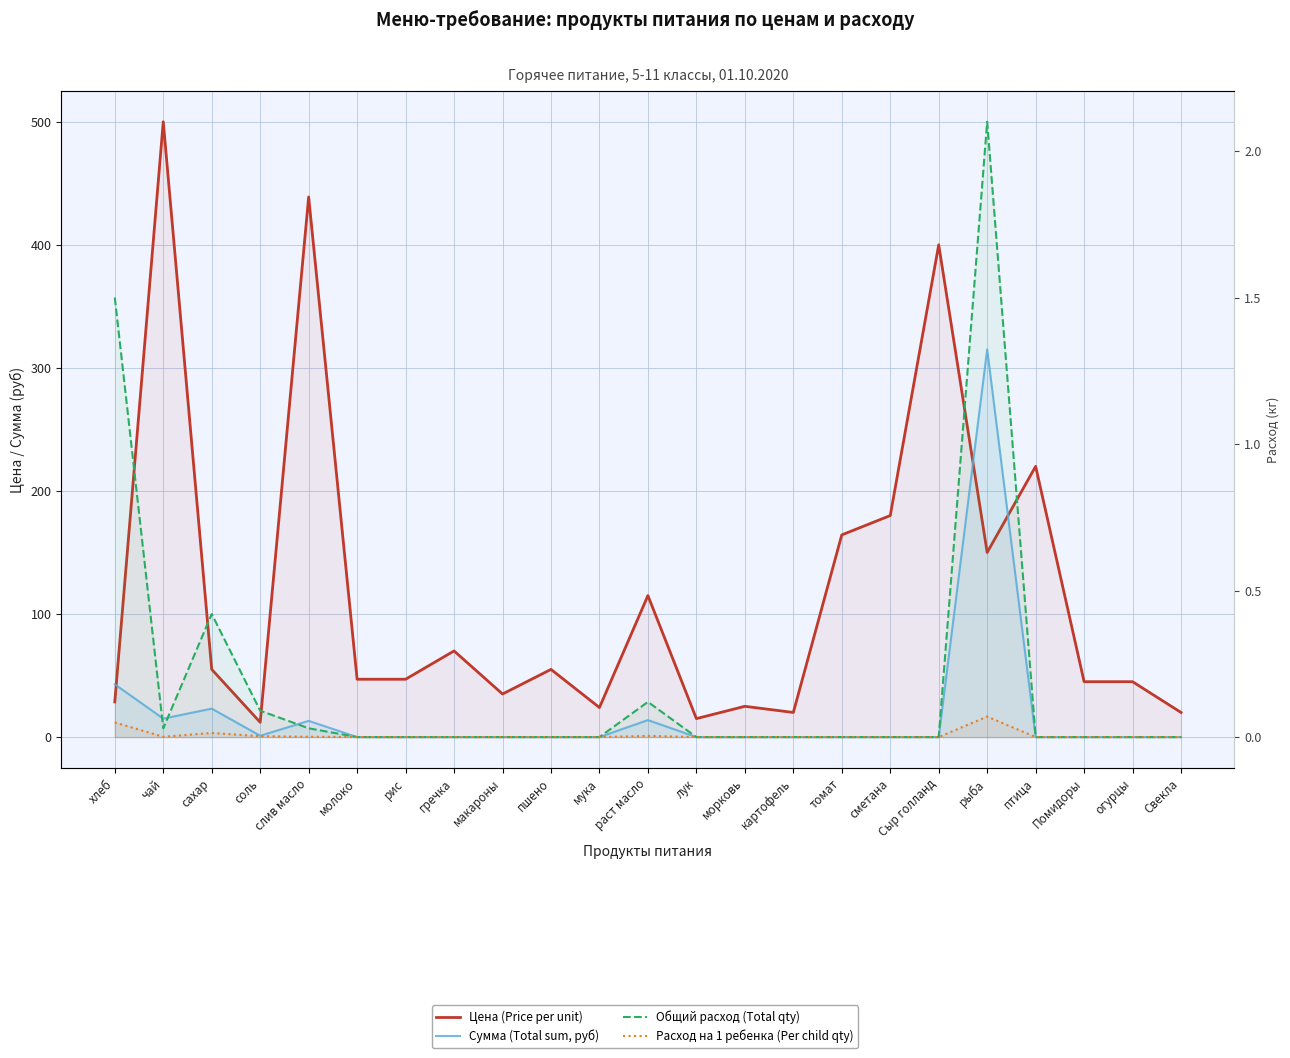

Where is Сумма (Total sum, руб) nearest to the value 157?

хлеб